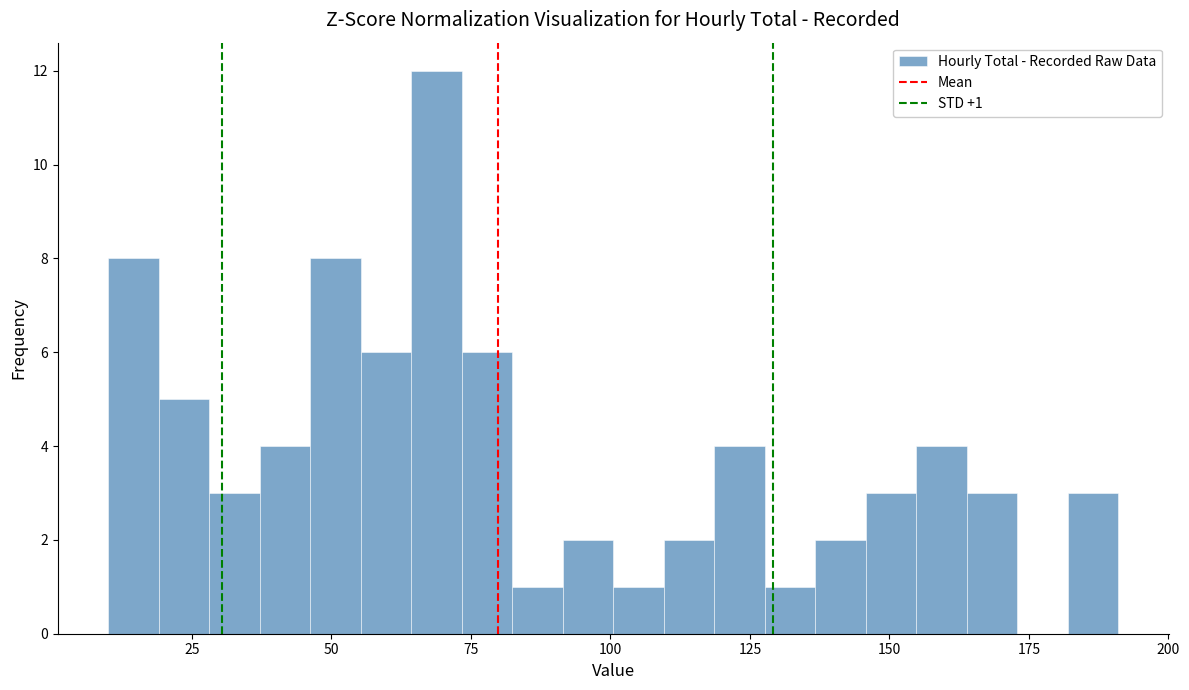

Read against the x-axis, roughly where is the centre of the tallest bar?

70